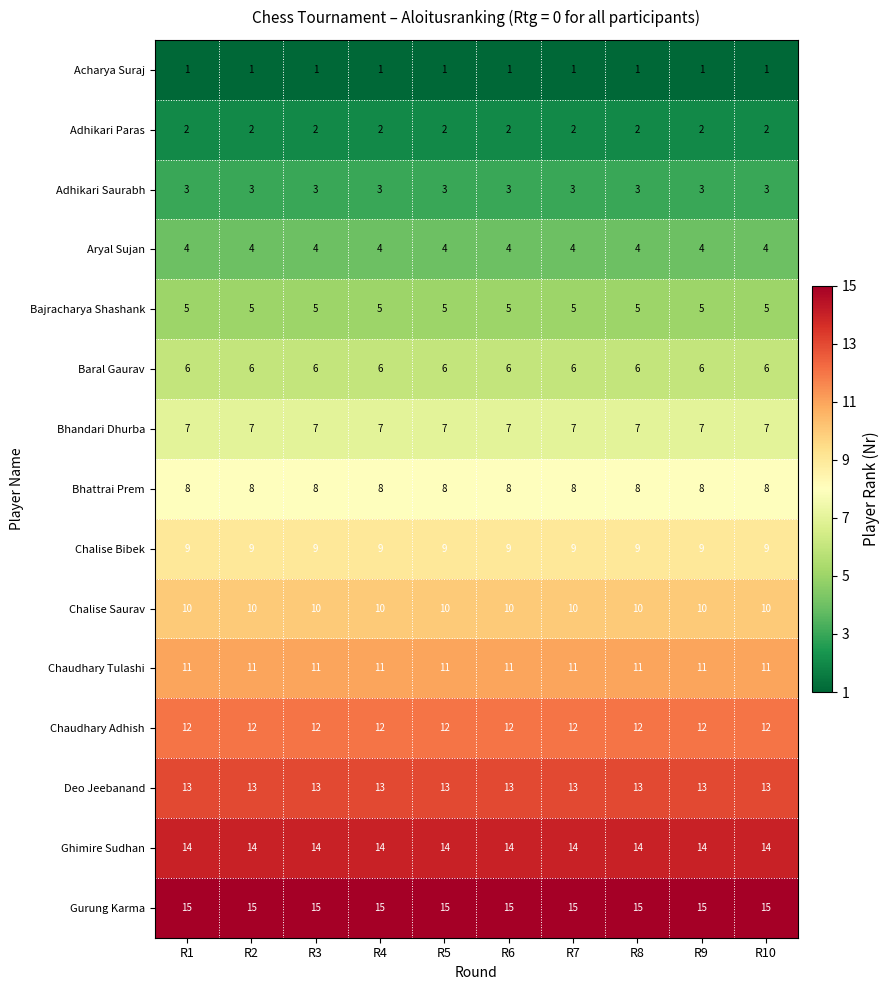

What is the average value of the Deo Jeebanand series?

13